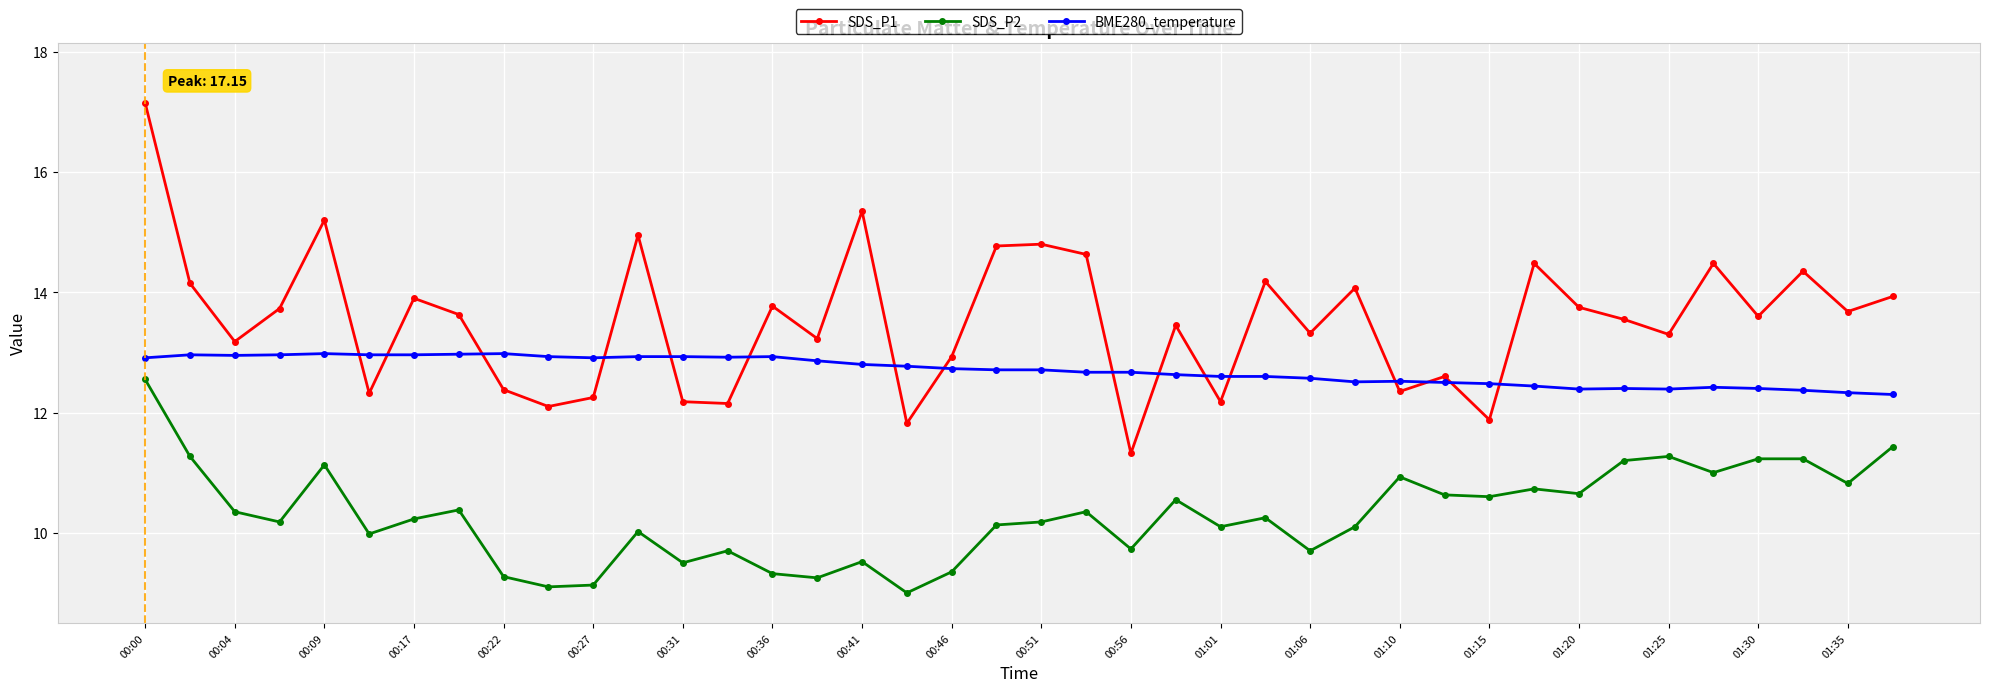

Which series ends up on top after the final intersection of SDS_P1 and BME280_temperature?

SDS_P1